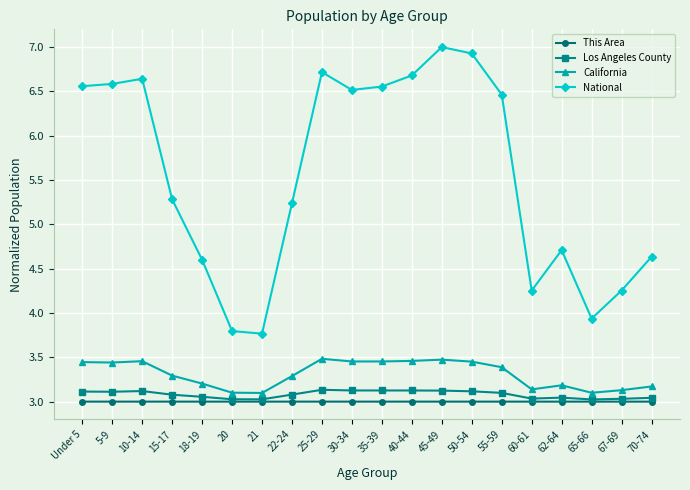

What is the highest value of the National series?

7.0